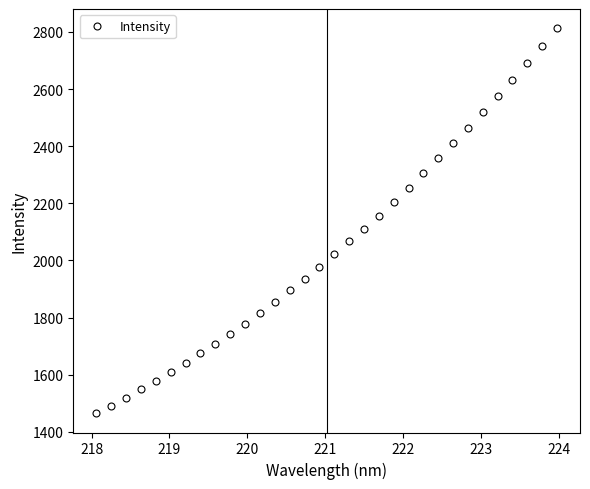

True or false: there are more than 2 points higher than both neighbors.

False